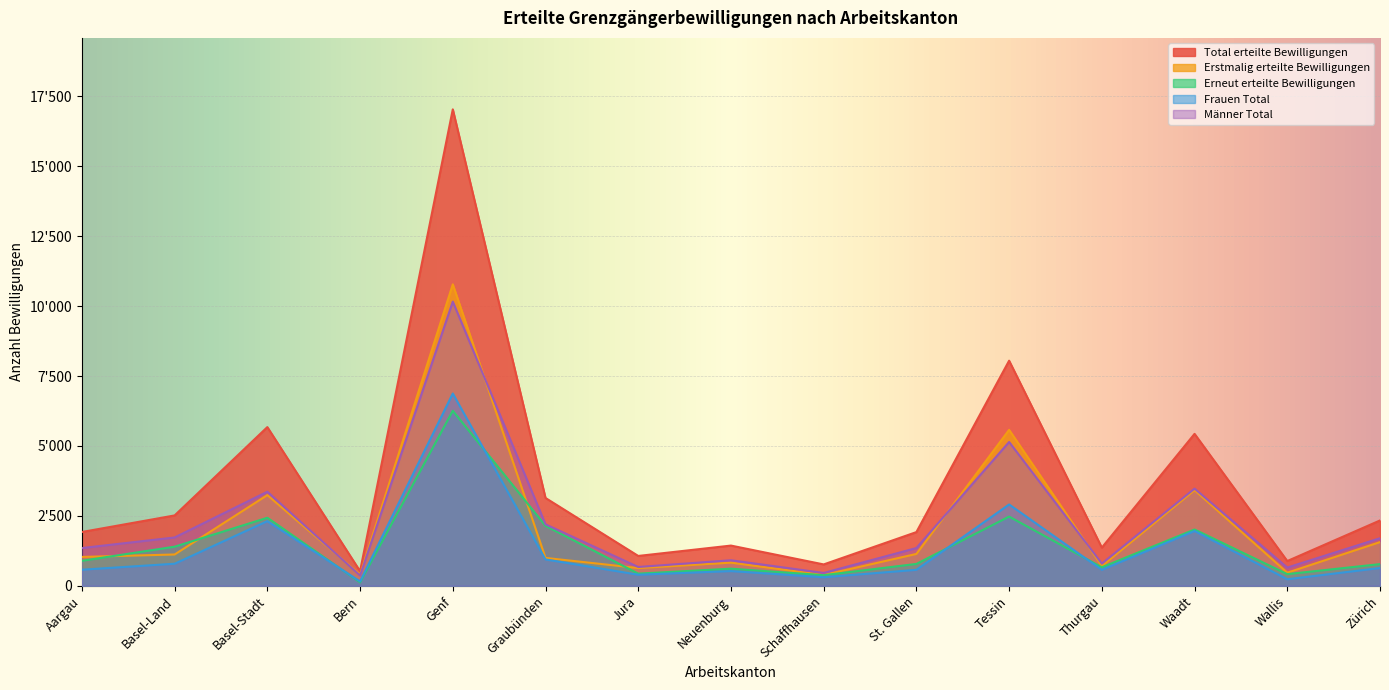

Where is Frauen Total nearest to the value 3515?

Tessin